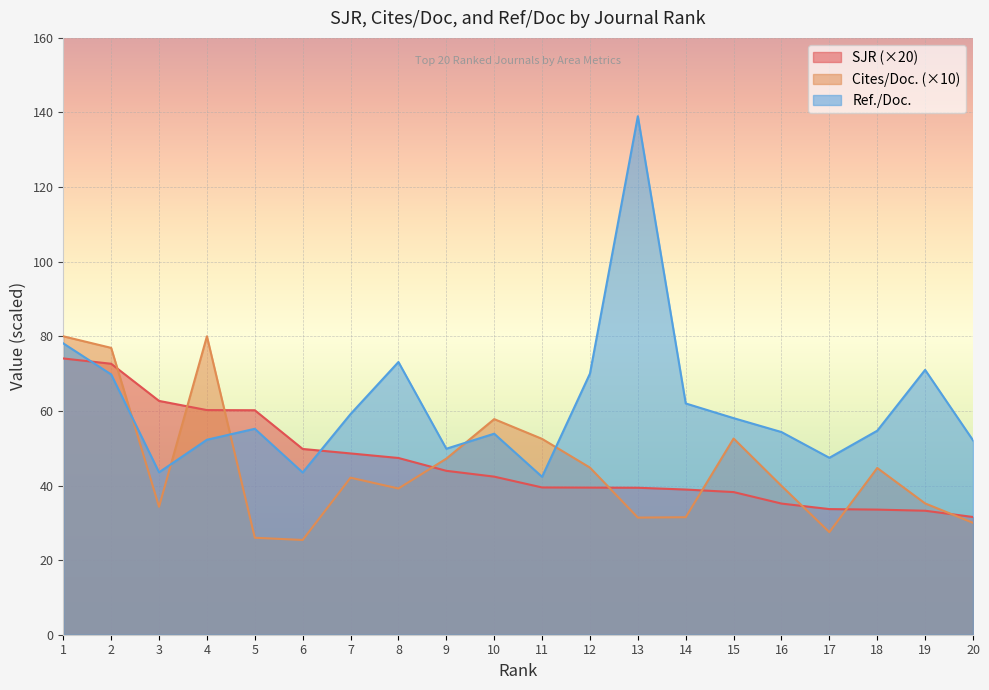

True or false: Cites / Doc. (2years) has more than 0 interior local peaks.

True